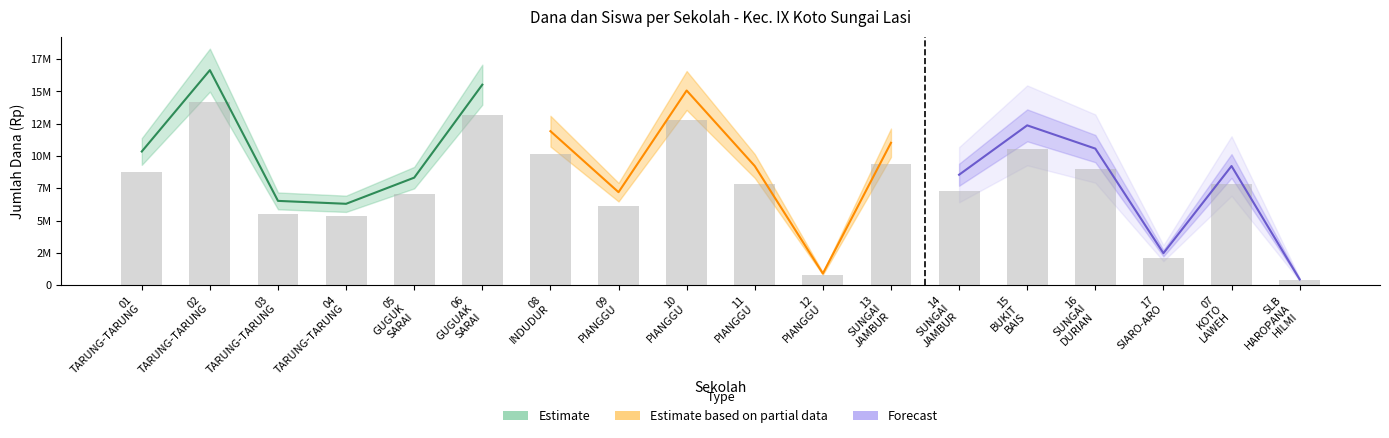

Does the chart contain any negative values?

No